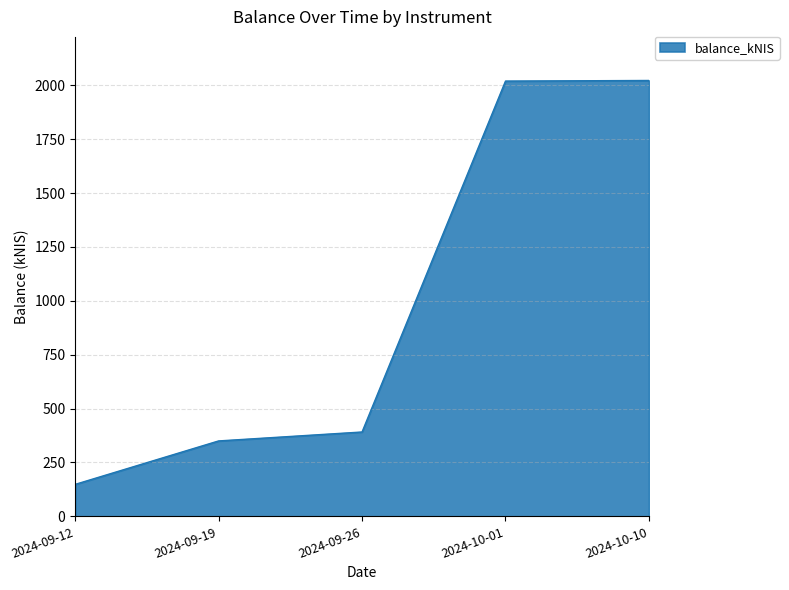

At which category does the chart reach its minimum across all series?

2024-09-12